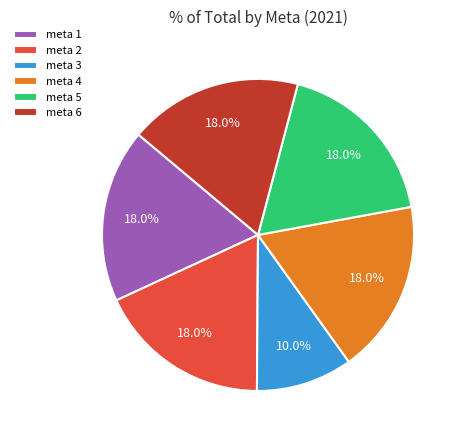

Does meta 1 represent more than half of the total?

No